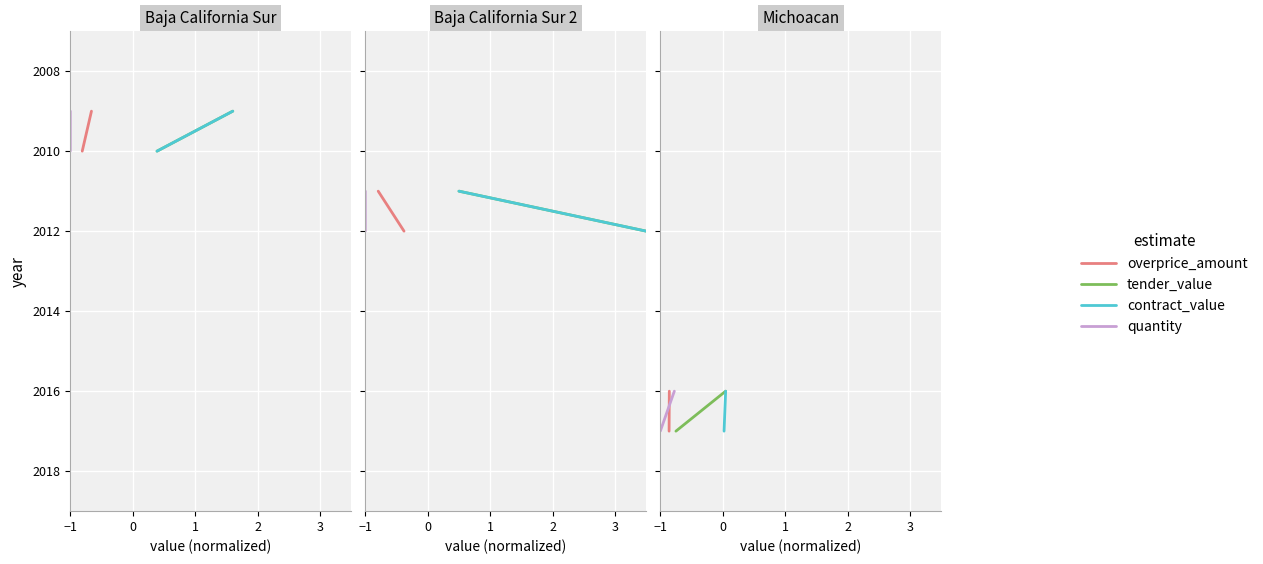

Is it true that quantity equals 2880 at −1?

False